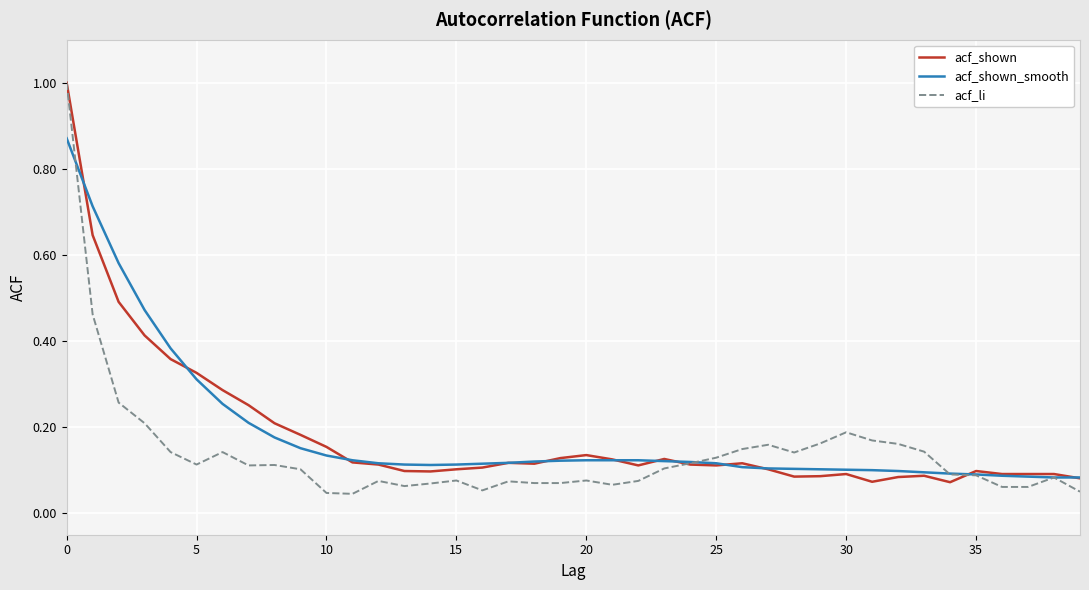

What is the maximum value for acf_shown?

1.0